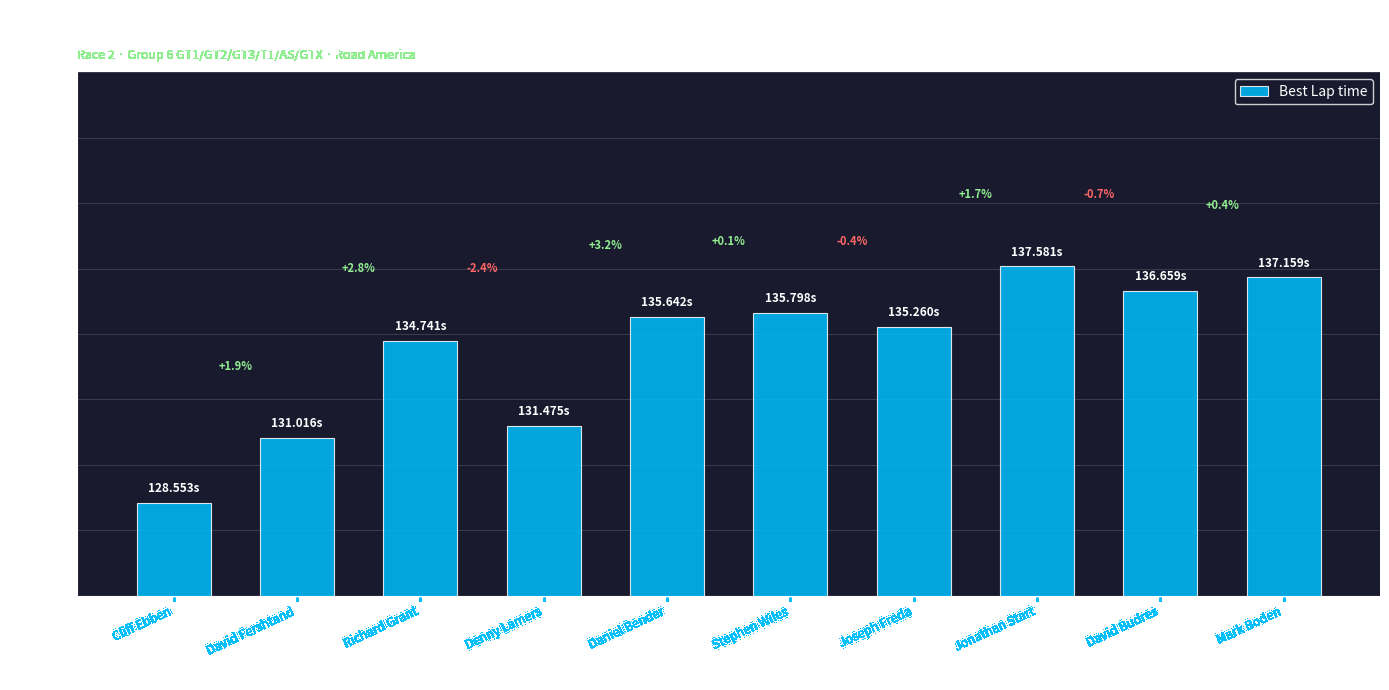

The chart shows a value of 134.7 at Richard Grant. True or false?

True